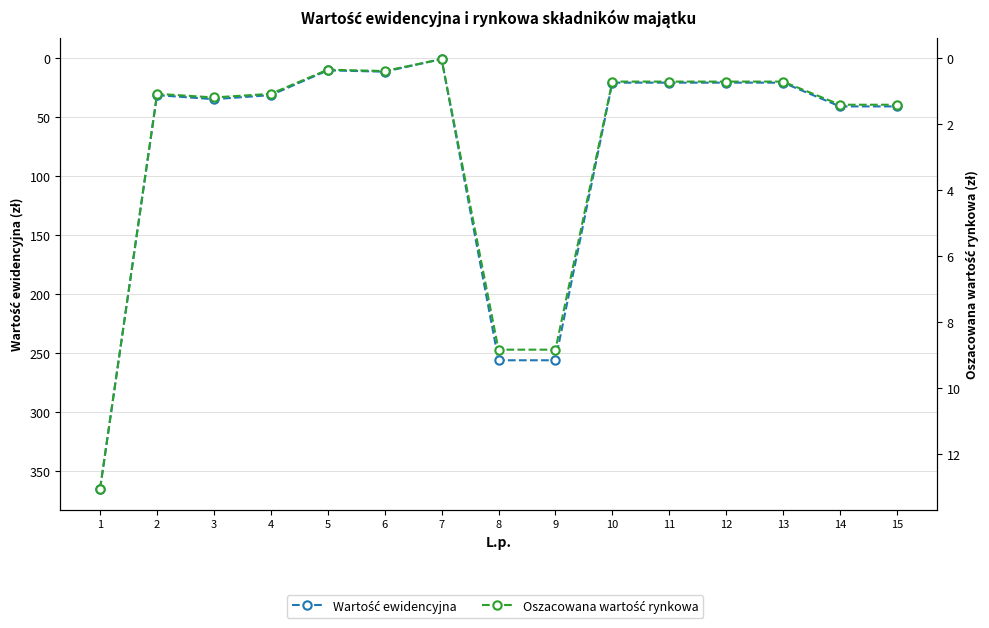

At which label does Oszacowana wartość rynkowa reach its peak?

1